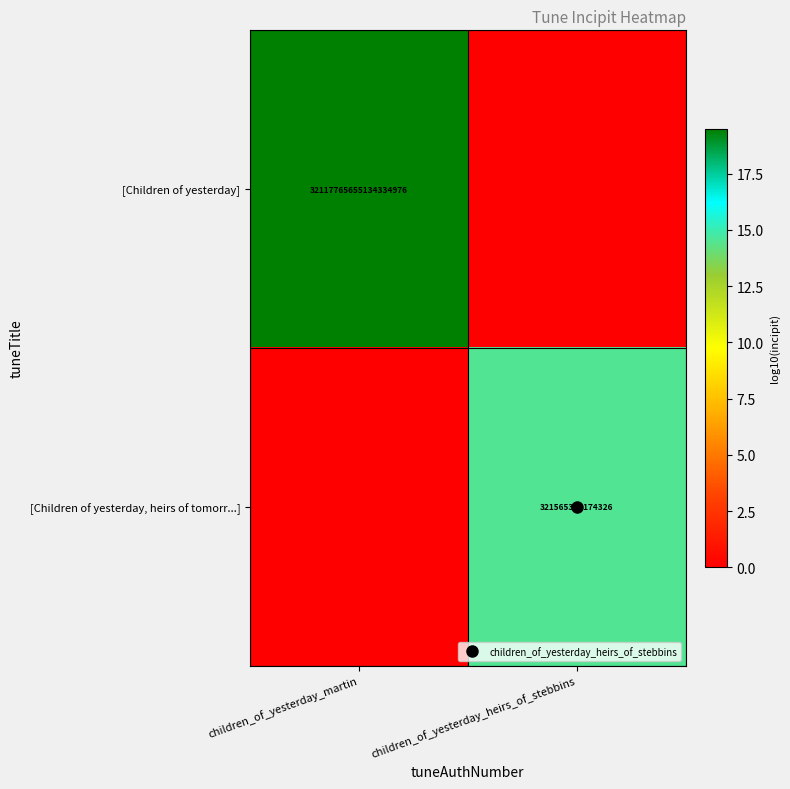

What is the spread (max minus min) of values at children_of_yesterday_martin?

19.5